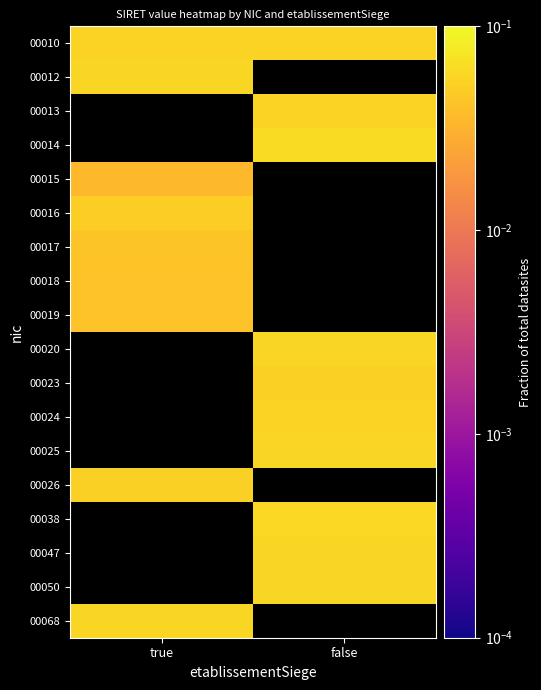

How many distinct data groups are displayed?

18